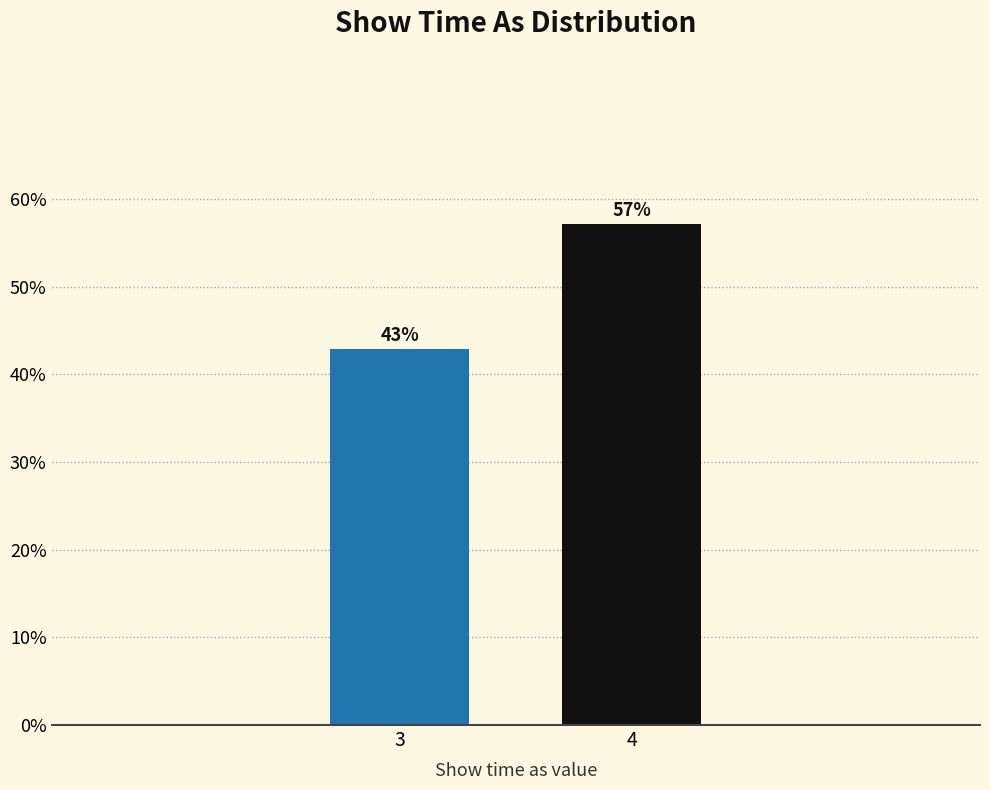

Does the chart contain any negative values?

No